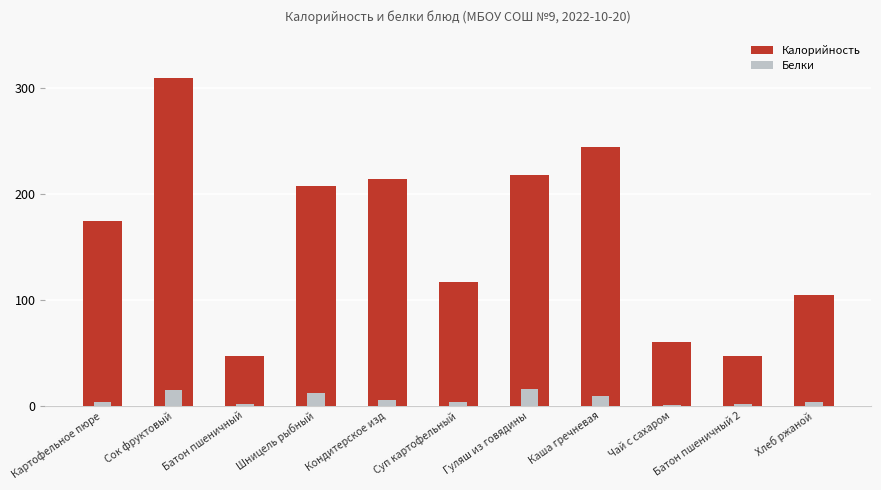

Reading left to right, extract all data points from this chart.

Калорийность: 174	309	47	207	214	117	218	244	60	47	104
Белки: 4	15	2	12	5	4	16	9	1	2	4